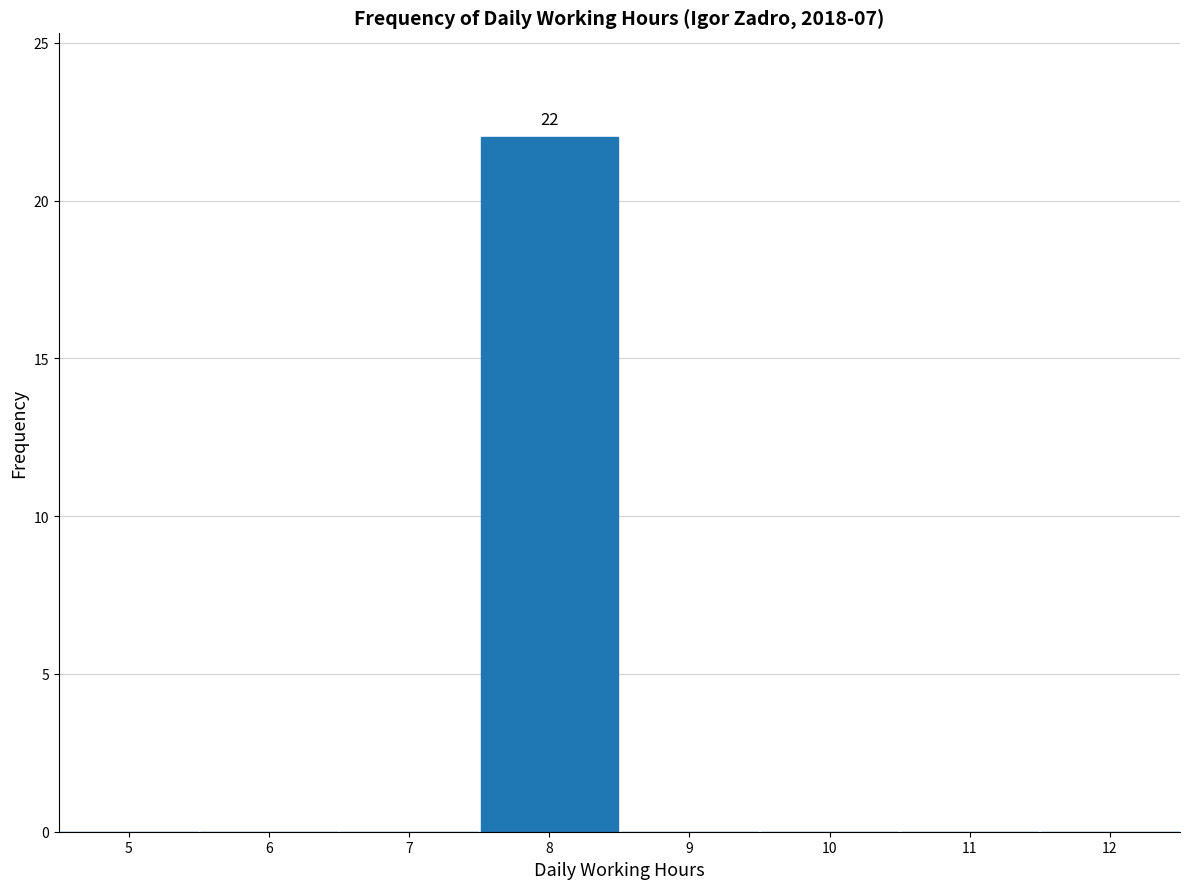

Over which range of the x-axis is the bar tallest?

7.5 to 8.5